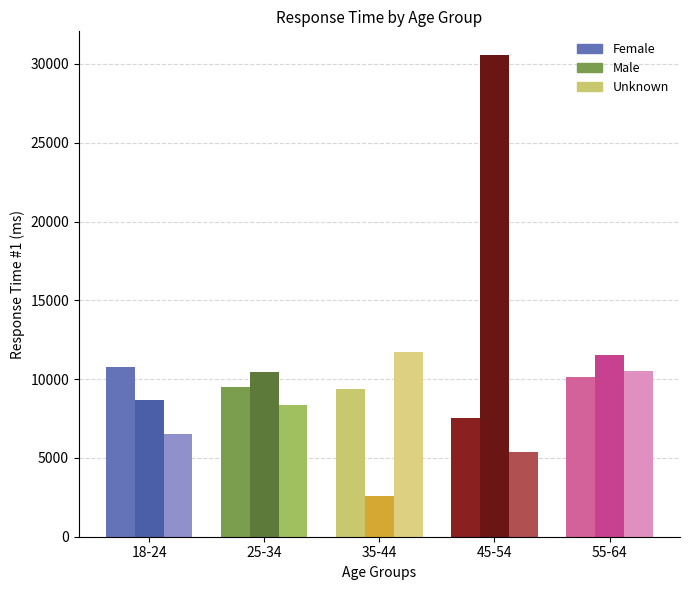

What position from the right is 18-24?

5